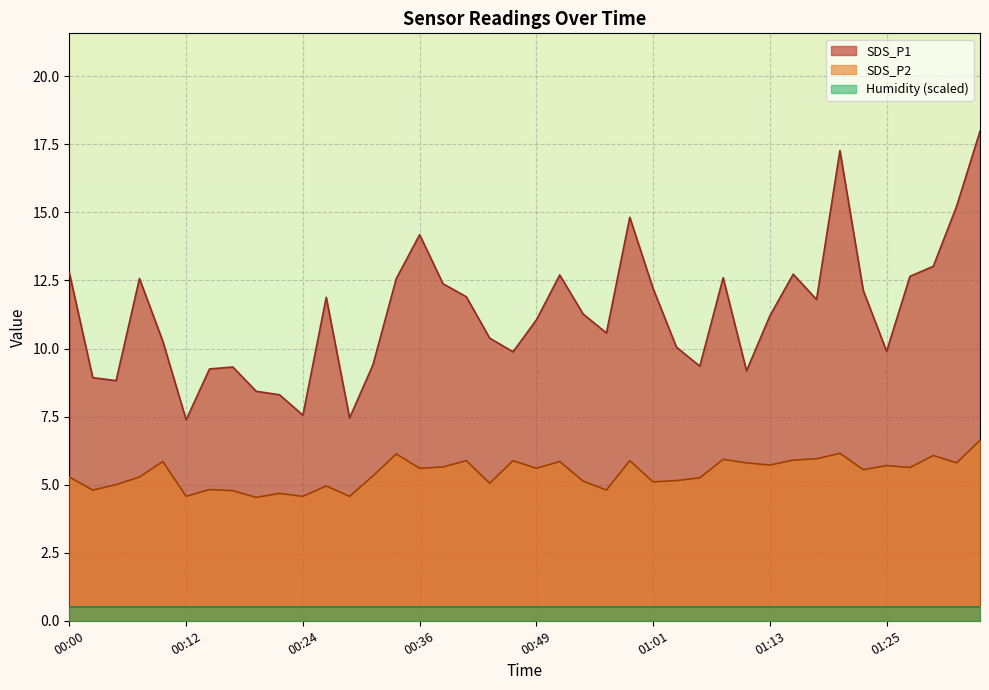

Which series has the largest range (max minus min)?

SDS_P1